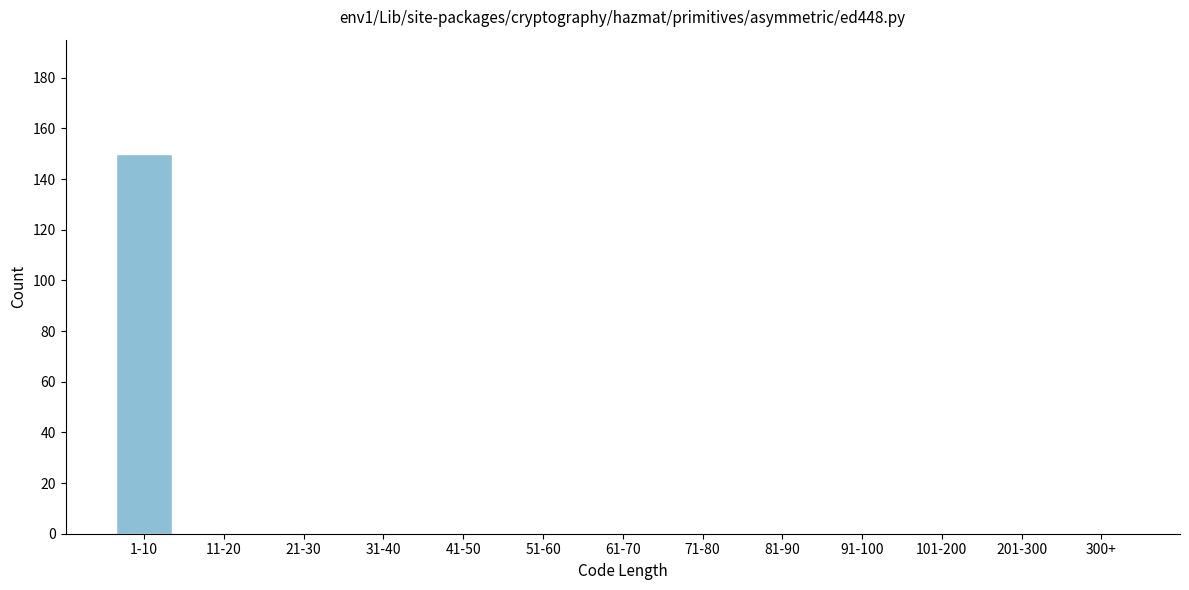

Reading left to right, transcribe all the data shown in this chart.

1-10=150	11-20=0	21-30=0	31-40=0	41-50=0	51-60=0	61-70=0	71-80=0	81-90=0	91-100=0	101-200=0	201-300=0	300+=0